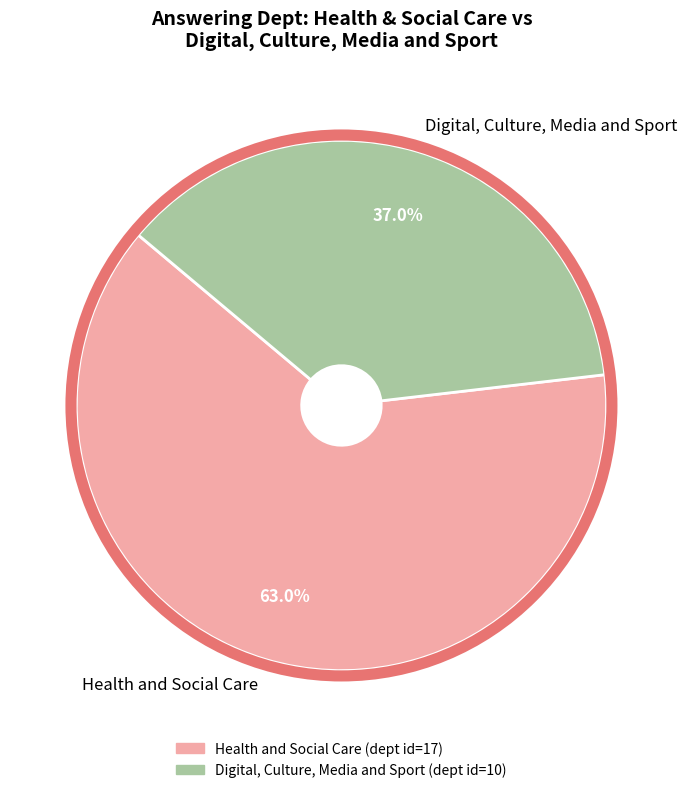

Between Digital, Culture, Media and Sport and Health and Social Care, which is larger?

Health and Social Care